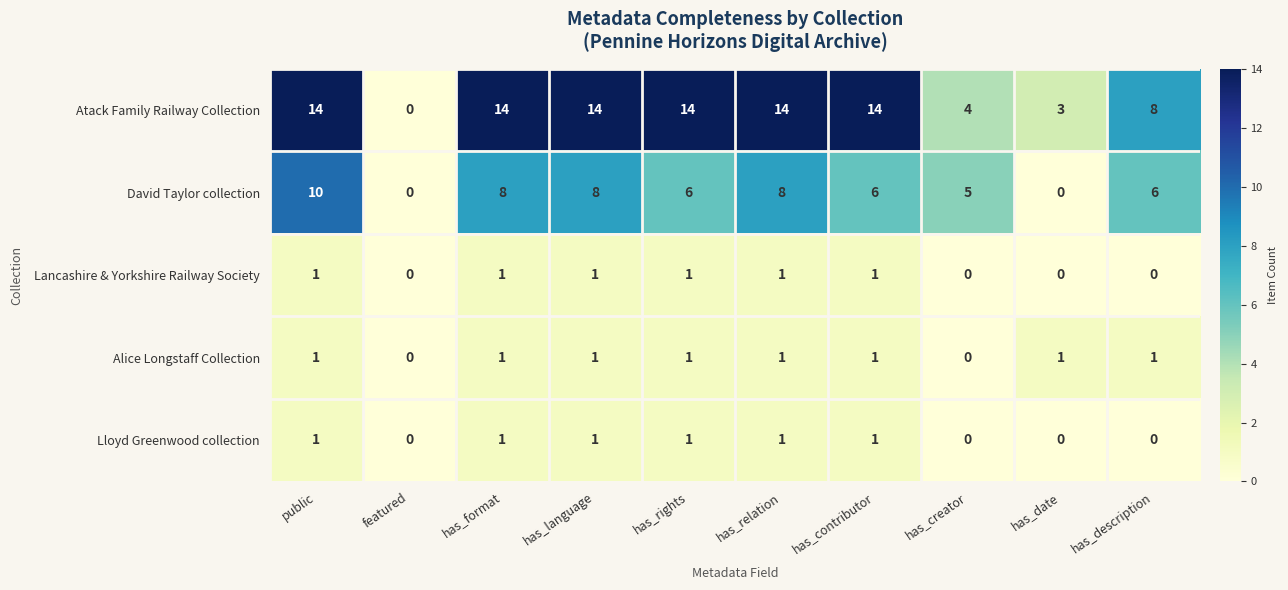

How many categories are shown in the chart?

10